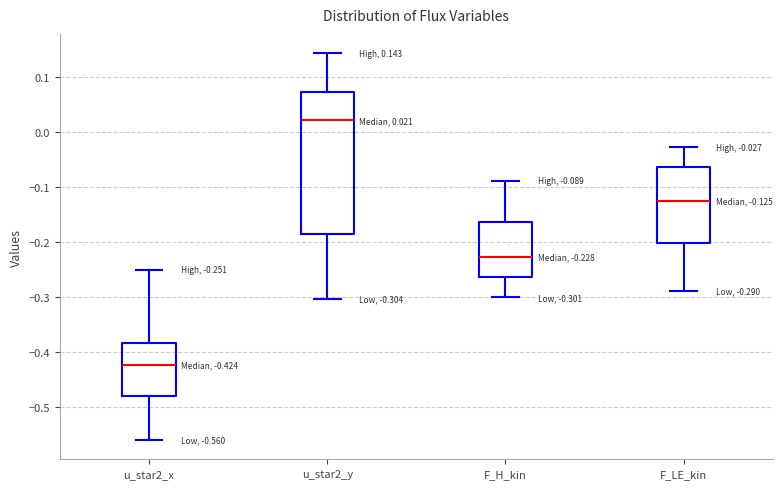

Which box's median line is the highest?

u_star2_y